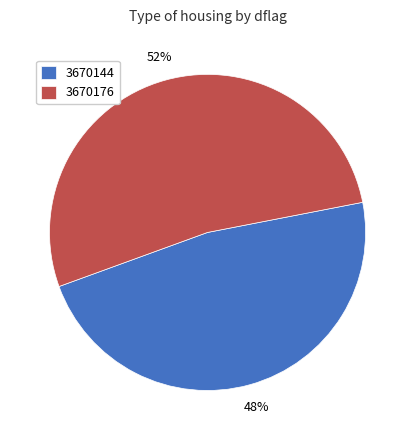

To the nearest percent, what is the average slice percentage?

50%